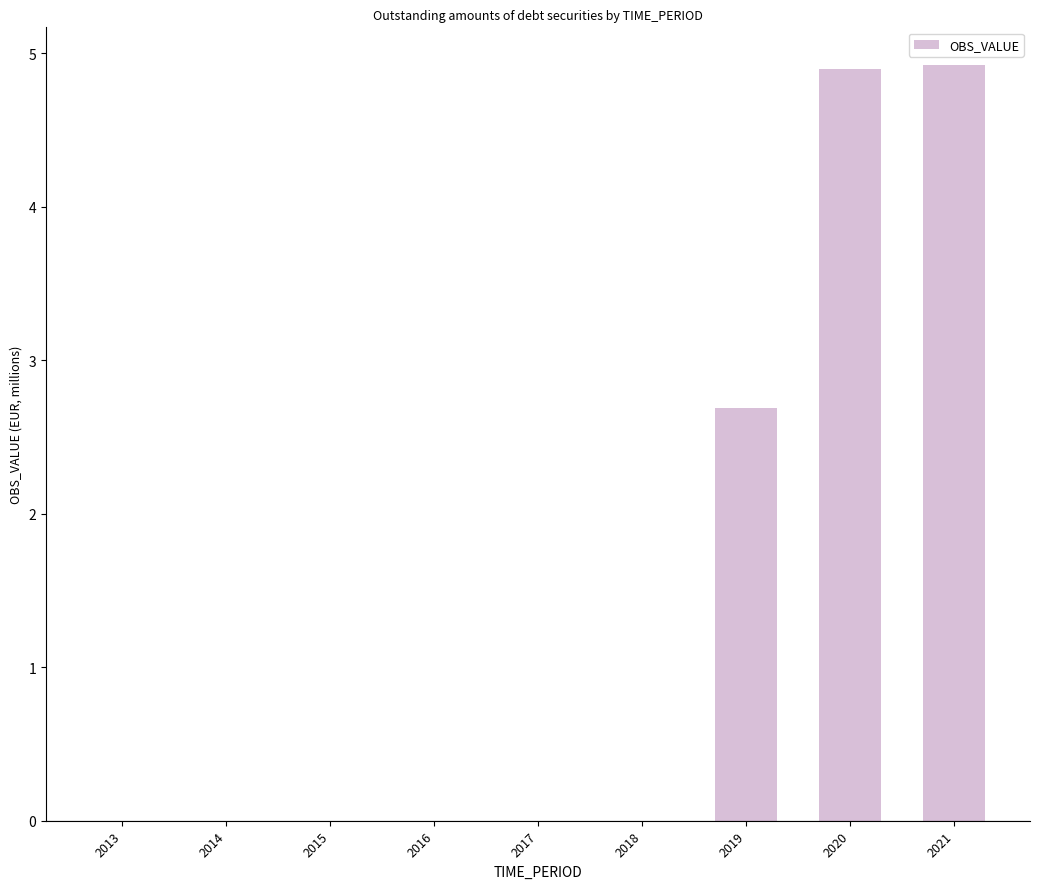

What is the greatest value displayed?

4.9